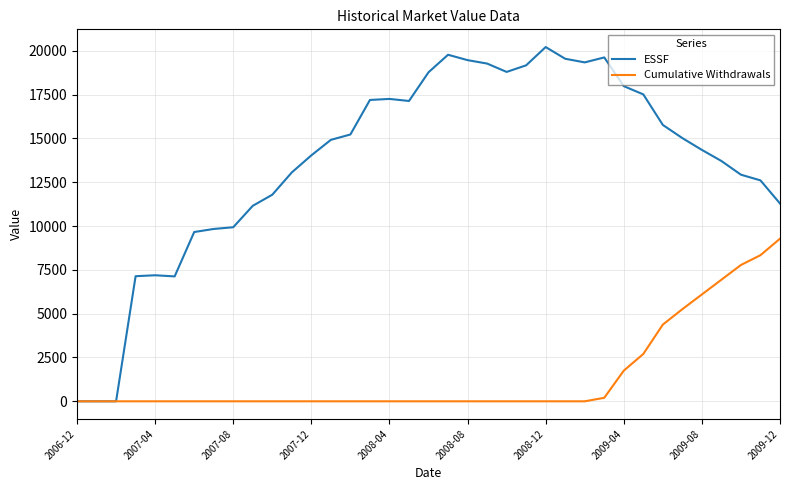

Which series has the largest total across all categories?

ESSF